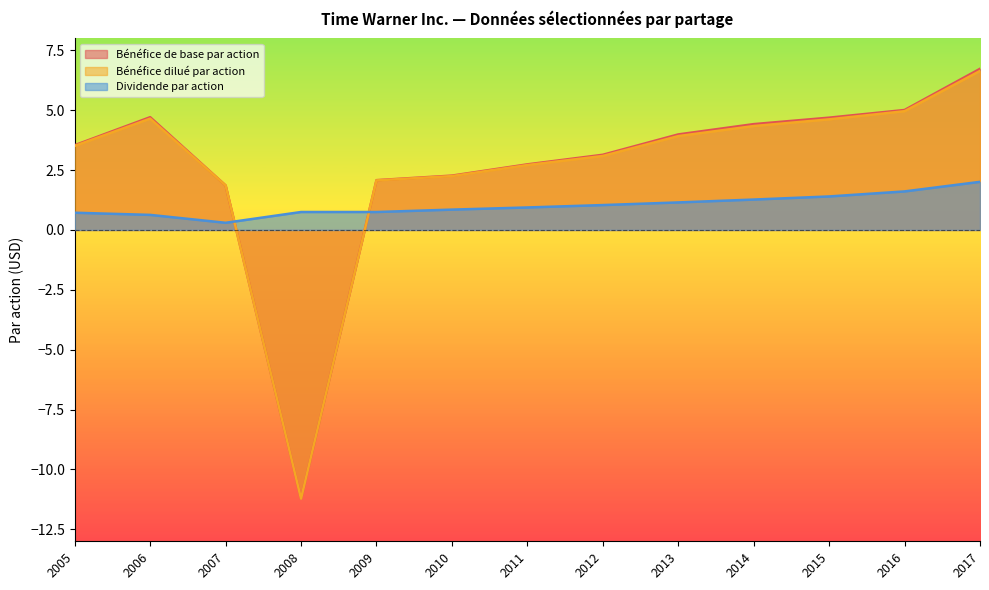

List the series in order of their peak value, highest first.

Bénéfice de base par action, Bénéfice dilué par action, Dividende par action